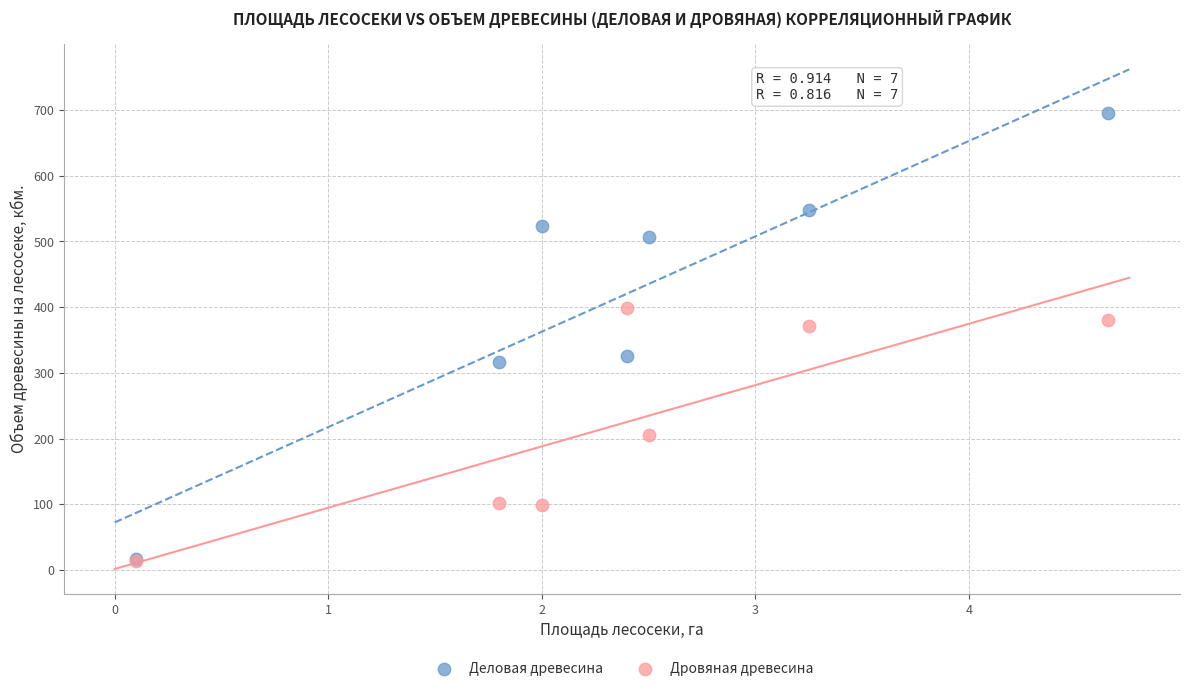

In the Деловая древесина series, what Y value is closest to 356?

325